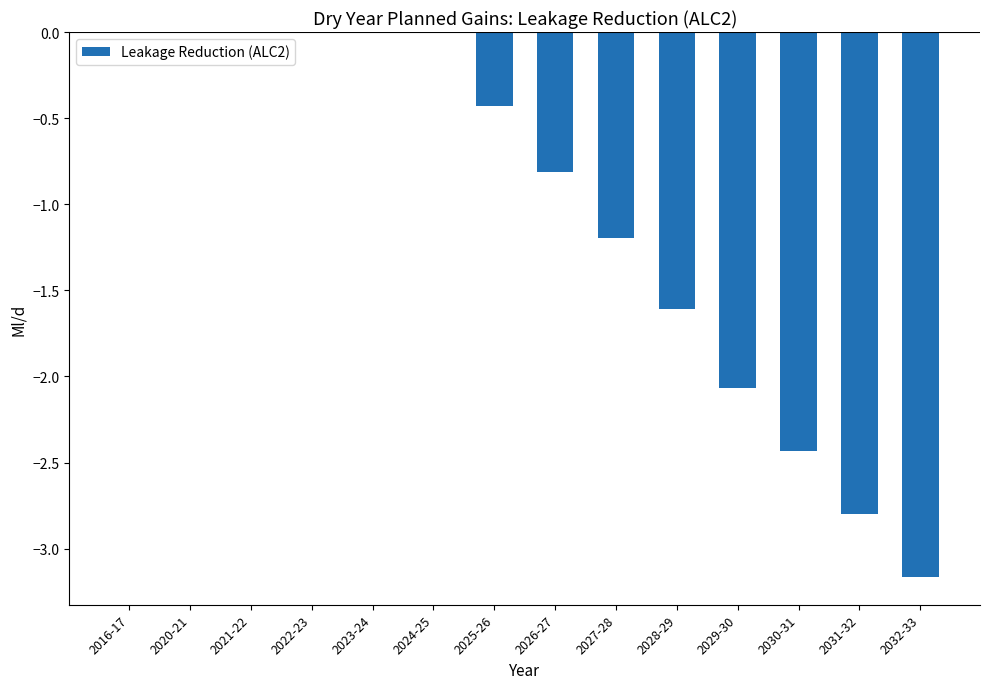

Is it true that the value at 2027-28 is -2.0?

False